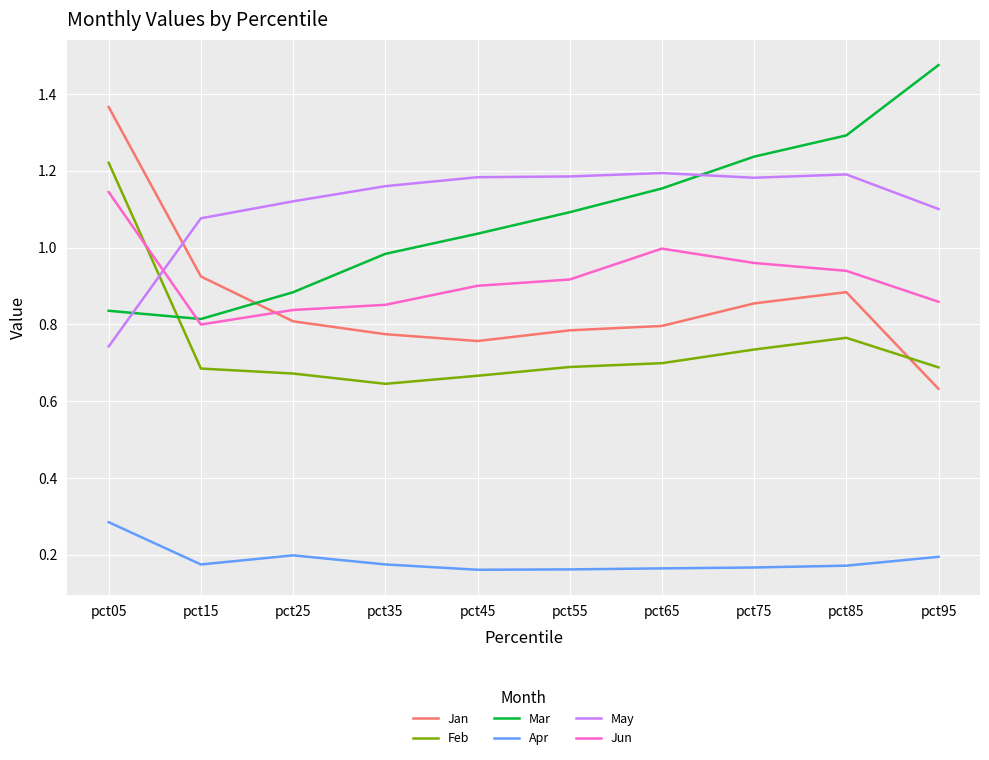

At which label is Jun closest to 0?

pct15